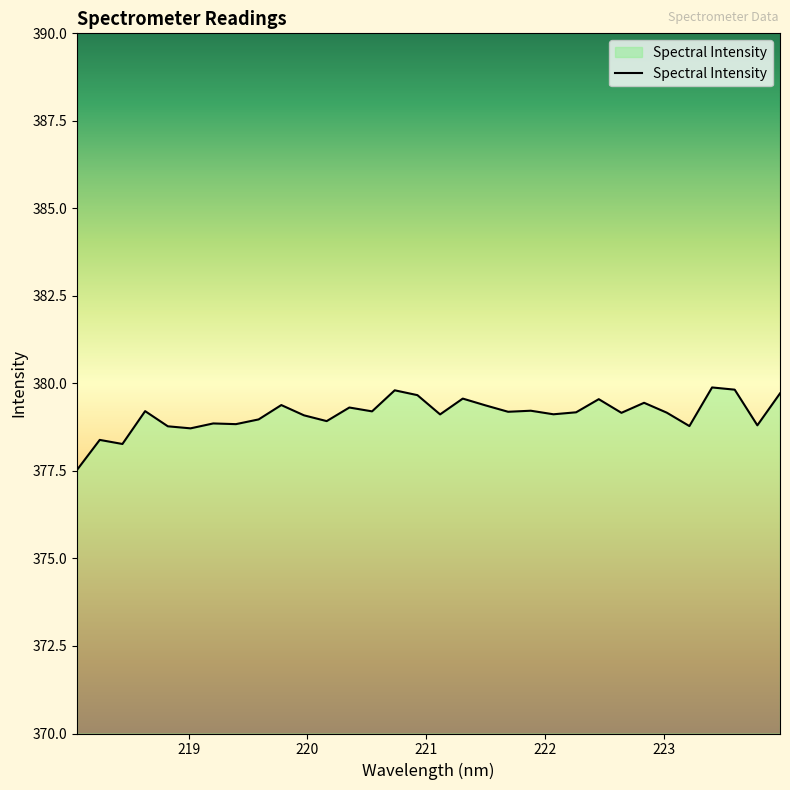

What is the smallest value displayed?

377.5